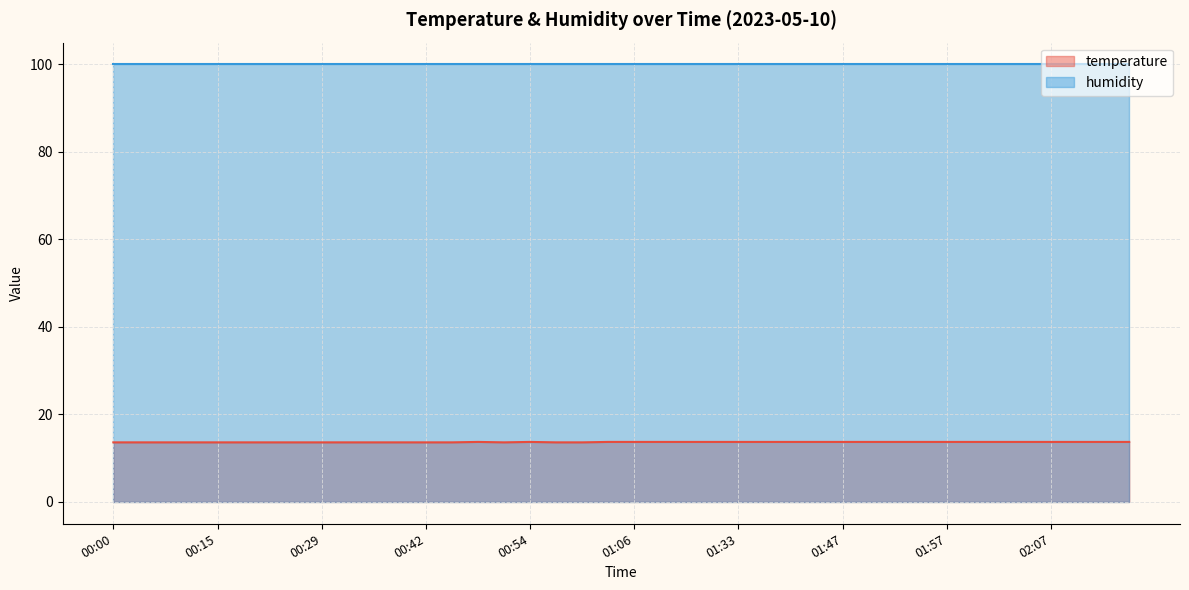

How many series are shown in this chart?

2